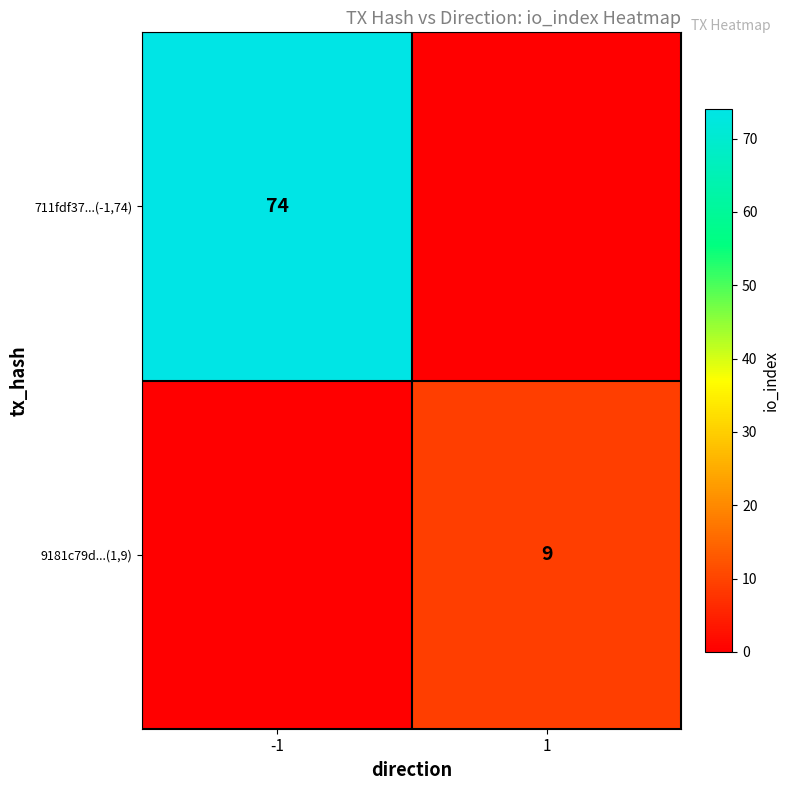

The value of 711fdf37...(-1,74) at -1 is 74. True or false?

True